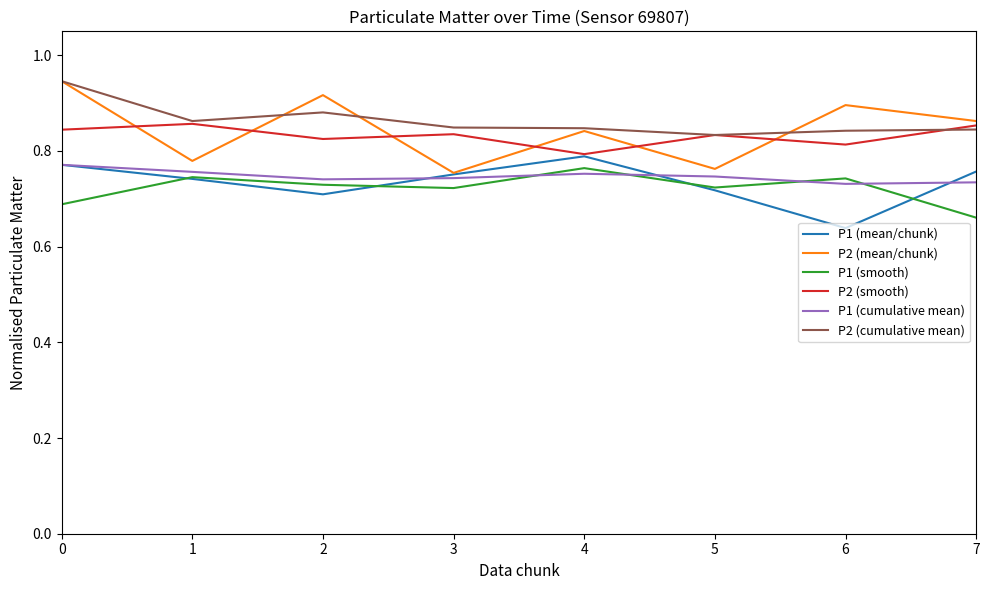

True or false: P2 (mean/chunk) has a value of 0.8 at 5.

True